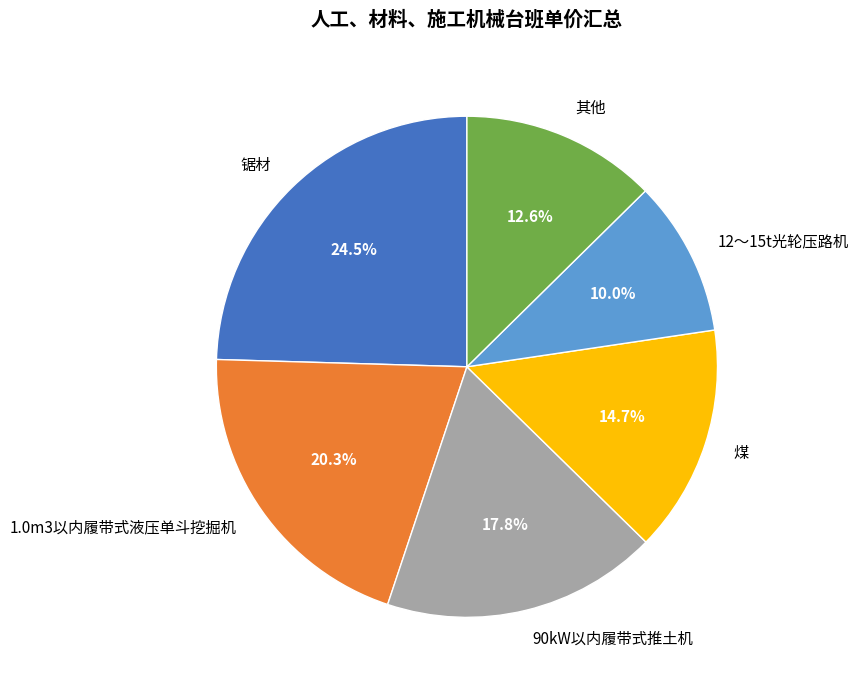

To the nearest percent, what portion does 12～15t光轮压路机 represent?

10%